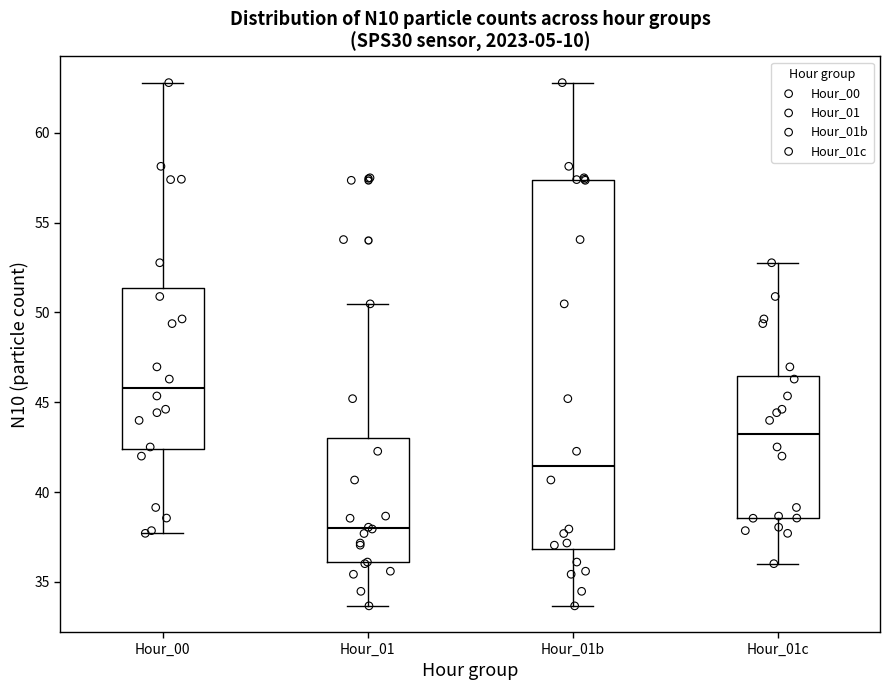

Where does the median line of the box for Hour_00 sit on the y-axis? The values are not printed on the chart, so give them approximately, as read against the axis.

46.0